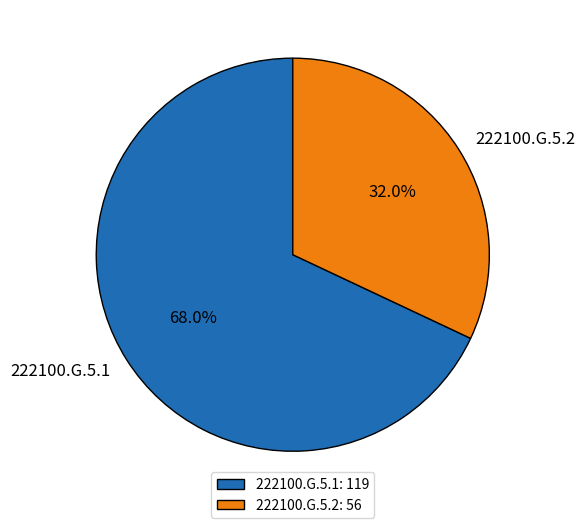

What percentage is the 222100.G.5.2 slice, to the nearest percent?

32%